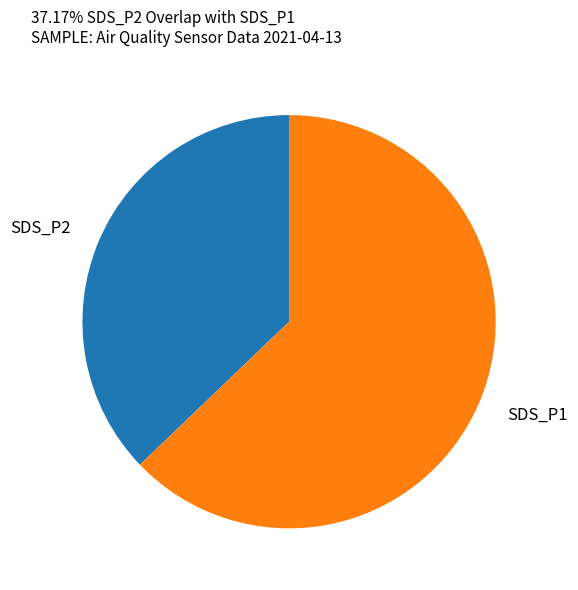

Is there any slice that represents more than half of the pie?

Yes